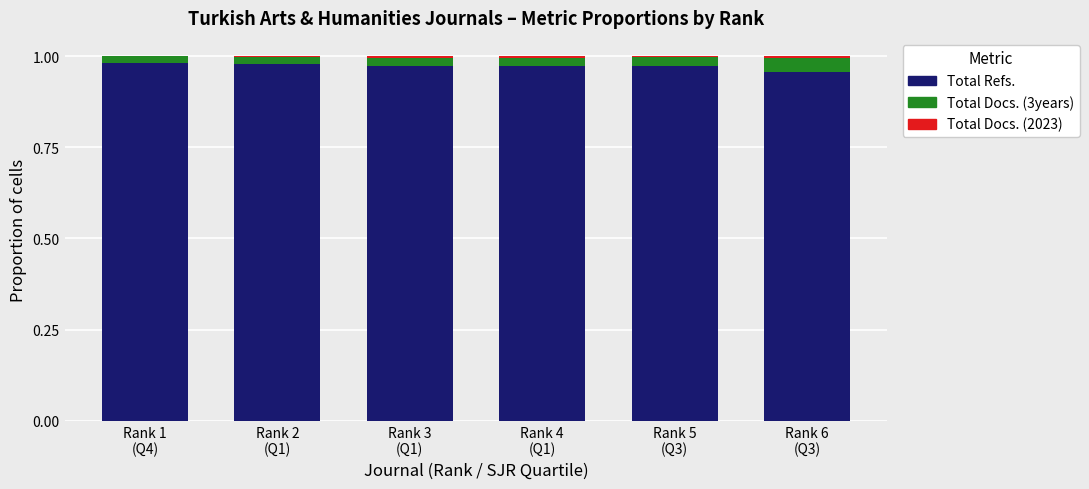

How many series are shown in this chart?

3